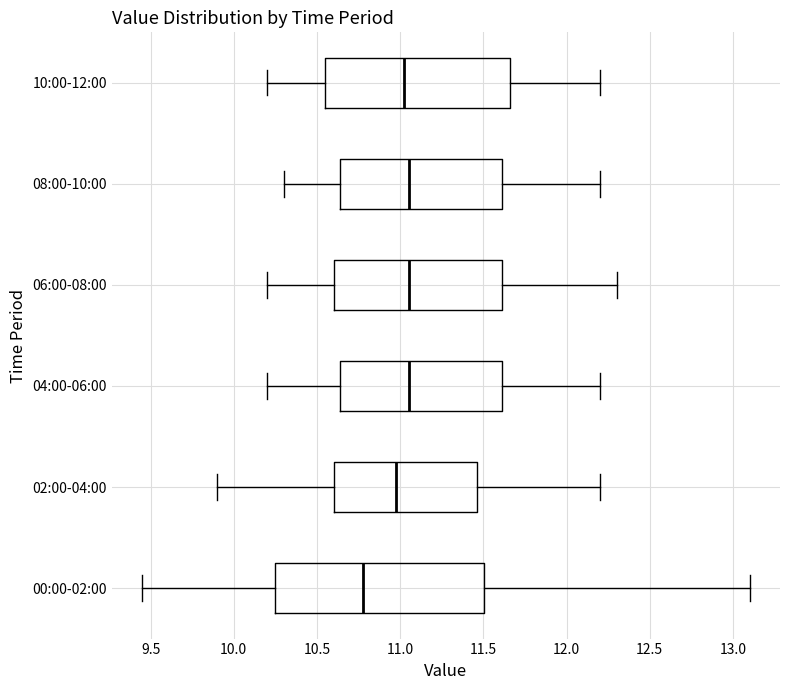

Reading bottom to top, transcribe this box plot: for each box, give where its median line is, the range the box spans, and where its two whiskers end, as read against the x-axis. The values are not printed on the chart, so give them approximately, as read against the axis.

00:00-02:00: median 10.80, box 10.25 to 11.50, whiskers 9.45 to 13.10
02:00-04:00: median 11.00, box 10.60 to 11.45, whiskers 9.90 to 12.20
04:00-06:00: median 11.05, box 10.65 to 11.60, whiskers 10.20 to 12.20
06:00-08:00: median 11.05, box 10.60 to 11.60, whiskers 10.20 to 12.30
08:00-10:00: median 11.05, box 10.65 to 11.60, whiskers 10.30 to 12.20
10:00-12:00: median 11.05, box 10.55 to 11.65, whiskers 10.20 to 12.20